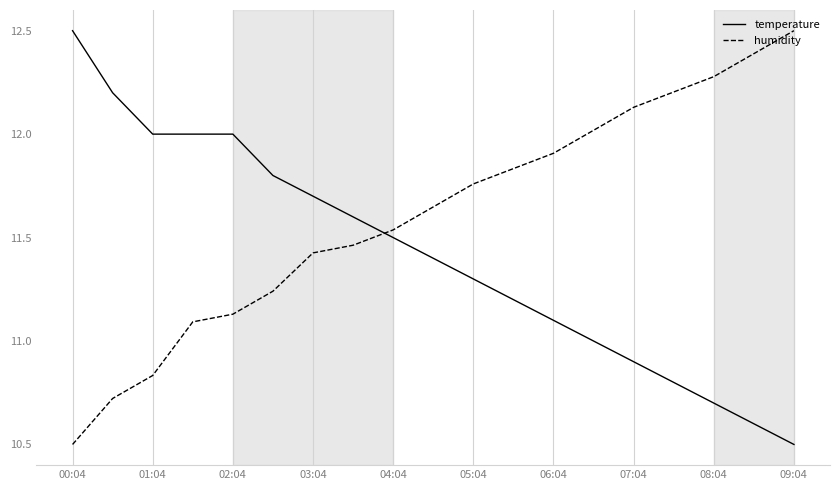

True or false: humidity has more than 1 points higher than both neighbors.

False